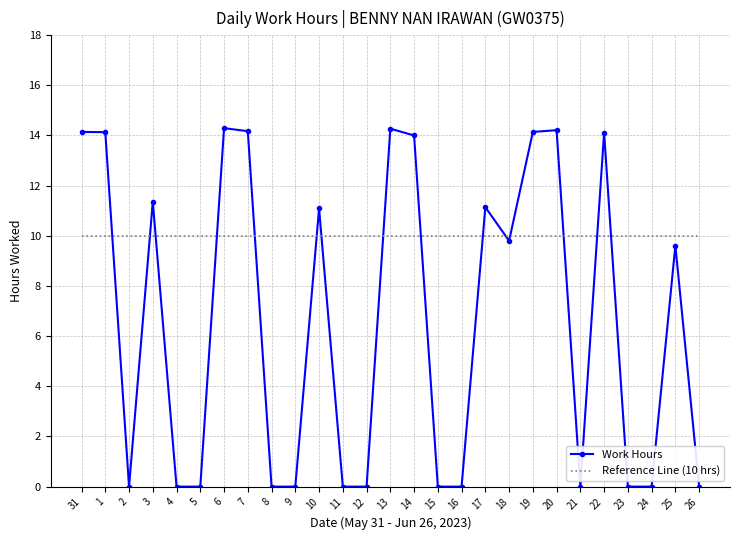

What position from the left is 19?

20